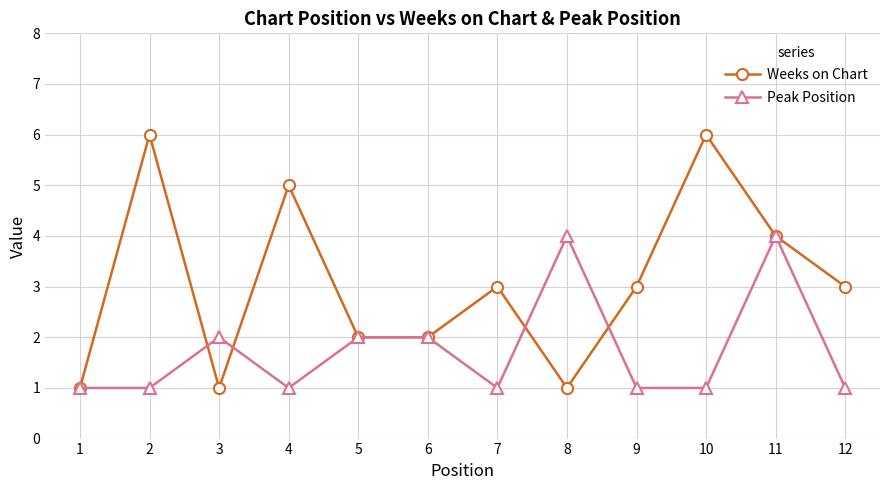

Reading left to right, what are all the values shown in this chart?

Weeks on Chart: 1	6	1	5	2	2	3	1	3	6	4	3
Peak Position: 1	1	2	1	2	2	1	4	1	1	4	1